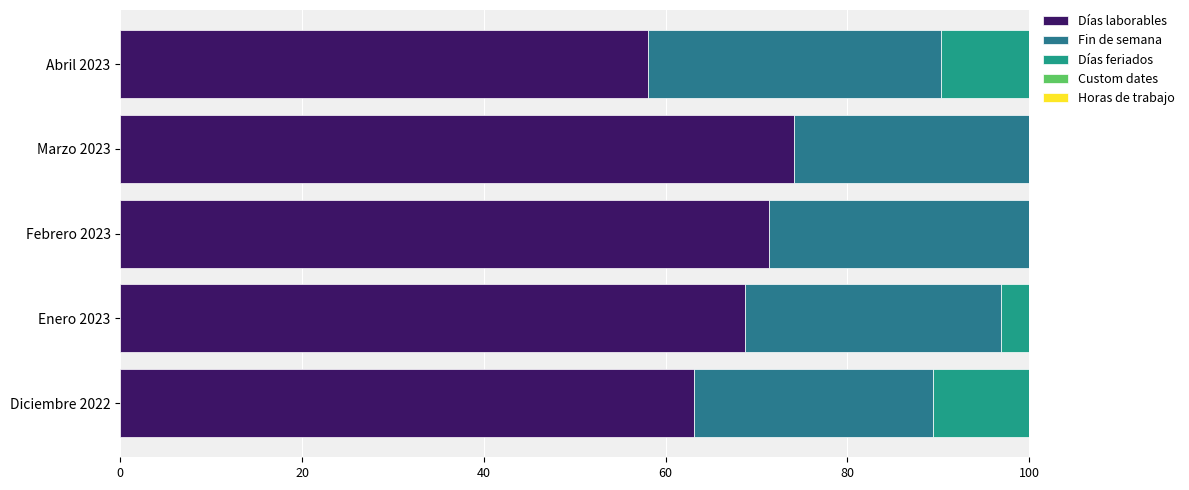

What is the difference between the maximum and second lowest values in the Días feriados series?

10.5